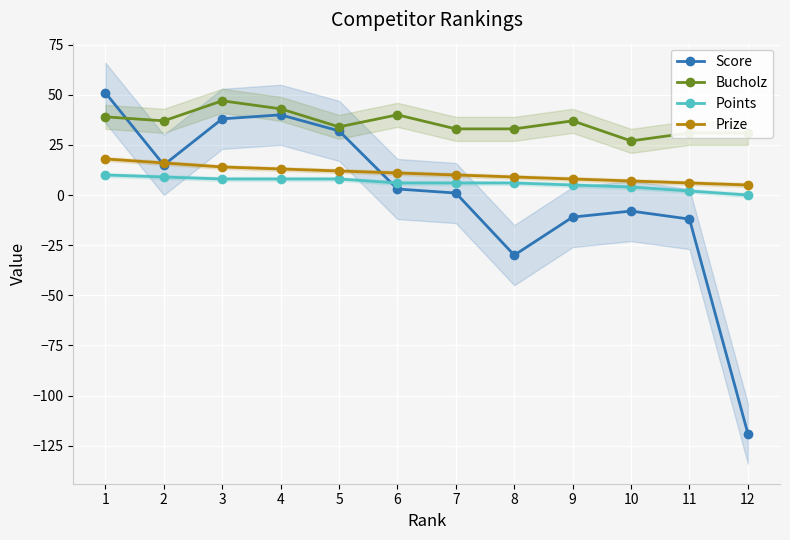

True or false: Bucholz and Prize intersect in this chart.

False